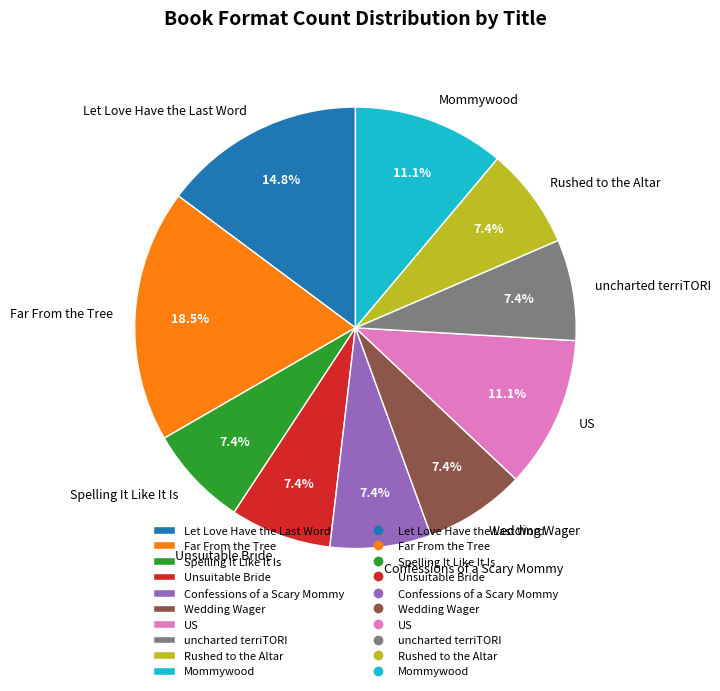

True or false: Rushed to the Altar accounts for 1% of the total.

False